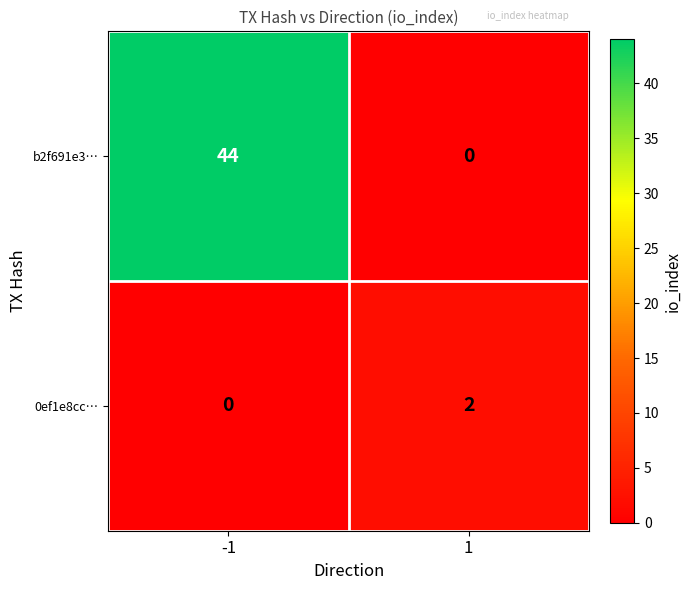

Which series has the largest total across all categories?

b2f691e3…